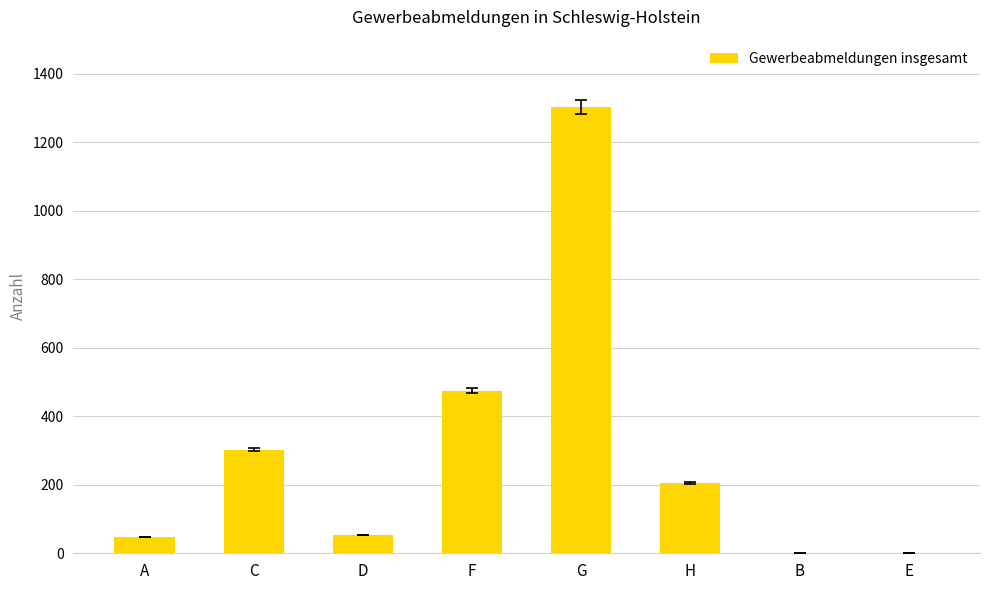

Between E and H, which is larger?

H